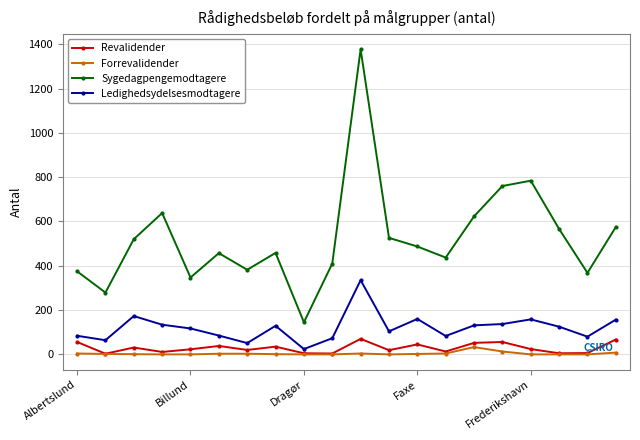

True or false: Sygedagpengemodtagere and Forrevalidender intersect in this chart.

False